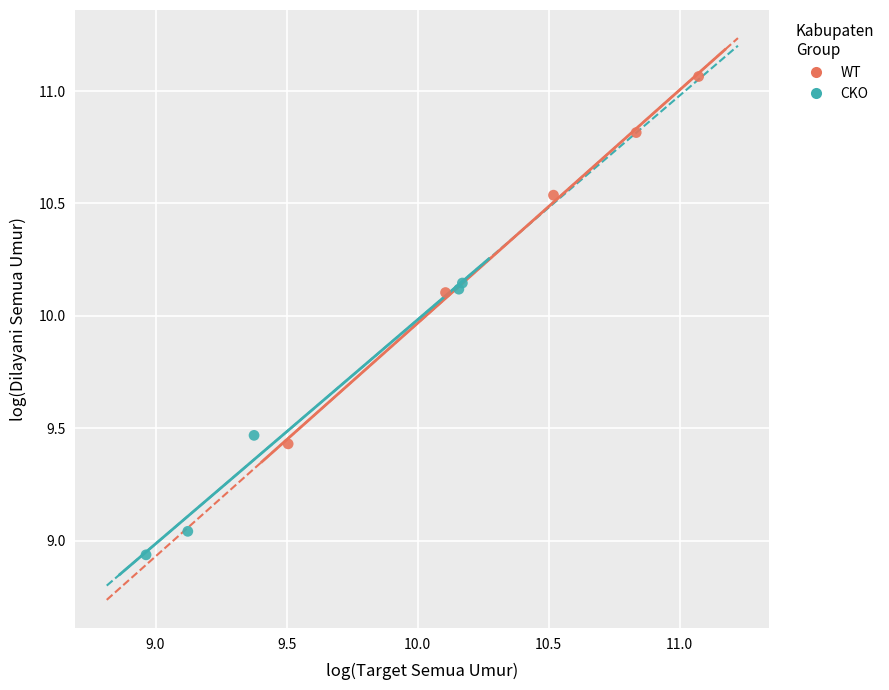

What are all the series names shown in the legend?

WT, CKO